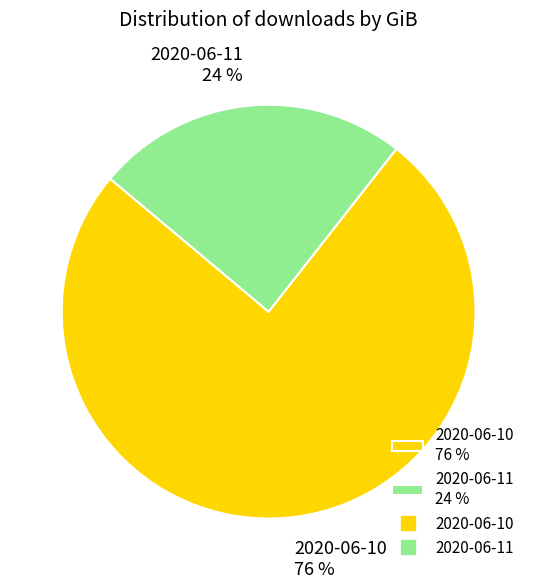

Do 2020-06-10 76 % and 2020-06-11 24 % together represent more than half of the pie?

Yes